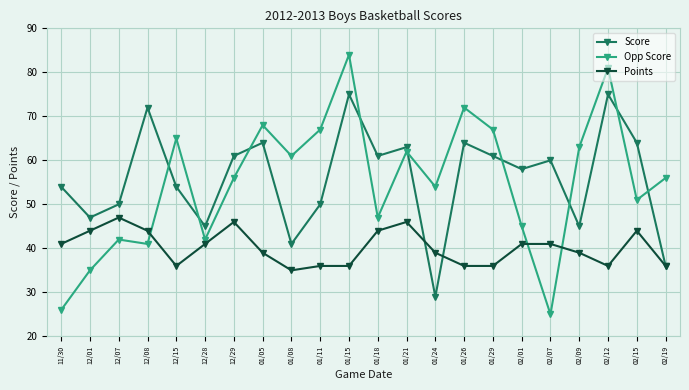

Which category has the lowest value in the Opp Score series?

02/07